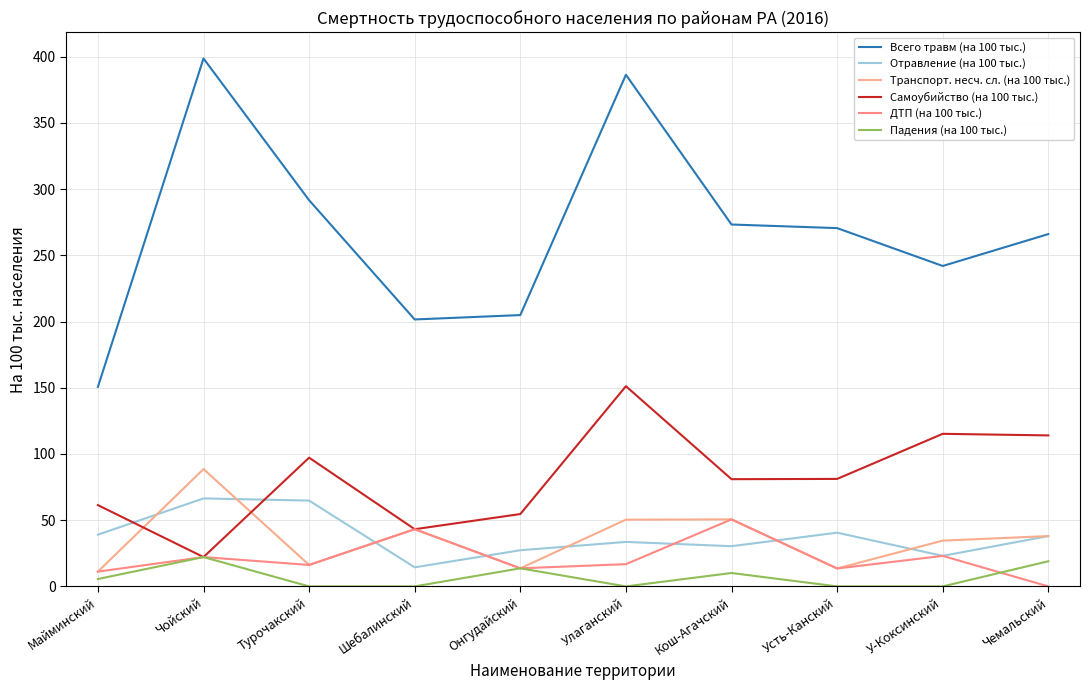

Reading left to right, what are all the values shown in this chart?

Всего травм (на 100 тыс.): Майминский=150.7	Чойский=398.7	Турочакский=291.6	Шебалинский=201.6	Онгудайский=204.9	Улаганский=386.4	Кош-Агачский=273.3	Усть-Канский=270.6	У-Коксинский=242.0	Чемальский=266.1
Отравление (на 100 тыс.): Майминский=39.1	Чойский=66.4	Турочакский=64.8	Шебалинский=14.4	Онгудайский=27.3	Улаганский=33.6	Кош-Агачский=30.4	Усть-Канский=40.6	У-Коксинский=23.0	Чемальский=38.0
Транспорт. несч. сл. (на 100 тыс.): Майминский=11.2	Чойский=88.6	Турочакский=16.2	Шебалинский=43.2	Онгудайский=13.7	Улаганский=50.4	Кош-Агачский=50.6	Усть-Канский=13.5	У-Коксинский=34.6	Чемальский=38.0
Самоубийство (на 100 тыс.): Майминский=61.4	Чойский=22.1	Турочакский=97.2	Шебалинский=43.2	Онгудайский=54.6	Улаганский=151.2	Кош-Агачский=81.0	Усть-Канский=81.2	У-Коксинский=115.2	Чемальский=114.0
ДТП (на 100 тыс.): Майминский=11.2	Чойский=22.1	Турочакский=16.2	Шебалинский=43.2	Онгудайский=13.7	Улаганский=16.8	Кош-Агачский=50.6	Усть-Канский=13.5	У-Коксинский=23.0	Чемальский=0.0
Падения (на 100 тыс.): Майминский=5.6	Чойский=22.1	Турочакский=0.0	Шебалинский=0.0	Онгудайский=13.7	Улаганский=0.0	Кош-Агачский=10.1	Усть-Канский=0.0	У-Коксинский=0.0	Чемальский=19.0